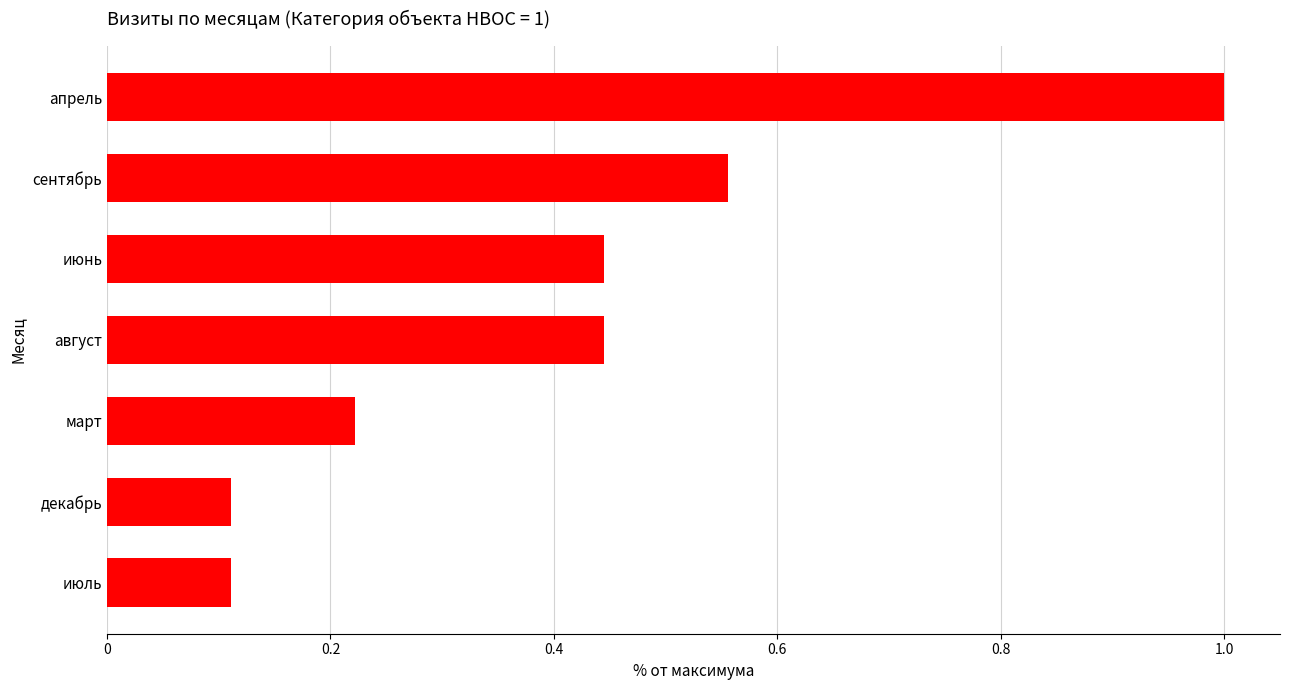

What is the sum of the values at июль and март?

0.3